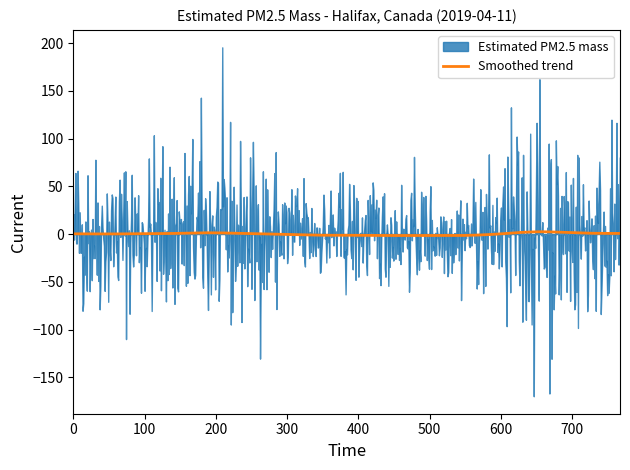

Which has a higher value, 13 or 7?

7